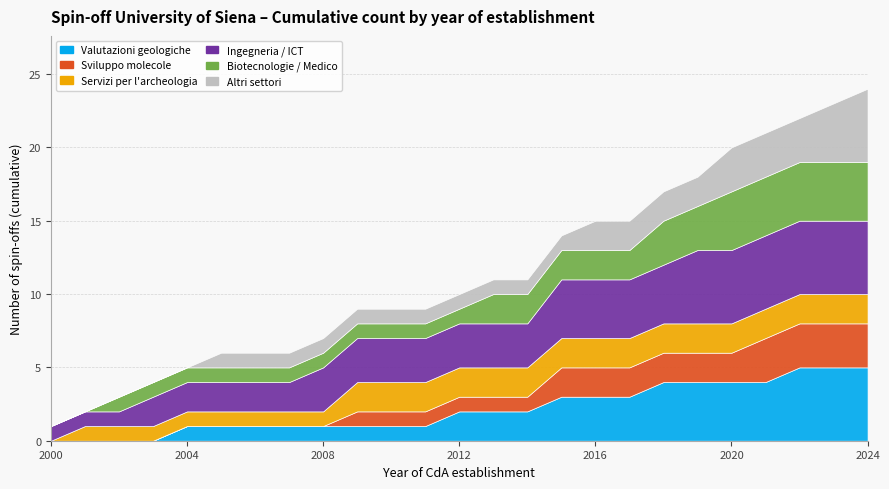

Reading right to left, extract all data points from this chart.

Valutazioni geologiche: 24=5	23=5	22=5	21=4	20=4	19=4	18=4	17=3	16=3	15=3	14=2	13=2	12=2	11=1	10=1	9=1	8=1	7=1	6=1	5=1	4=1	3=0	2=0	1=0	0=0
Sviluppo molecole: 24=3	23=3	22=3	21=3	20=2	19=2	18=2	17=2	16=2	15=2	14=1	13=1	12=1	11=1	10=1	9=1	8=0	7=0	6=0	5=0	4=0	3=0	2=0	1=0	0=0
Servizi per l'archeologia: 24=2	23=2	22=2	21=2	20=2	19=2	18=2	17=2	16=2	15=2	14=2	13=2	12=2	11=2	10=2	9=2	8=1	7=1	6=1	5=1	4=1	3=1	2=1	1=1	0=0
Ingegneria / ICT: 24=5	23=5	22=5	21=5	20=5	19=5	18=4	17=4	16=4	15=4	14=3	13=3	12=3	11=3	10=3	9=3	8=3	7=2	6=2	5=2	4=2	3=2	2=1	1=1	0=1
Biotecnologie / Medico: 24=4	23=4	22=4	21=4	20=4	19=3	18=3	17=2	16=2	15=2	14=2	13=2	12=1	11=1	10=1	9=1	8=1	7=1	6=1	5=1	4=1	3=1	2=1	1=0	0=0
Altri settori: 24=5	23=4	22=3	21=3	20=3	19=2	18=2	17=2	16=2	15=1	14=1	13=1	12=1	11=1	10=1	9=1	8=1	7=1	6=1	5=1	4=0	3=0	2=0	1=0	0=0